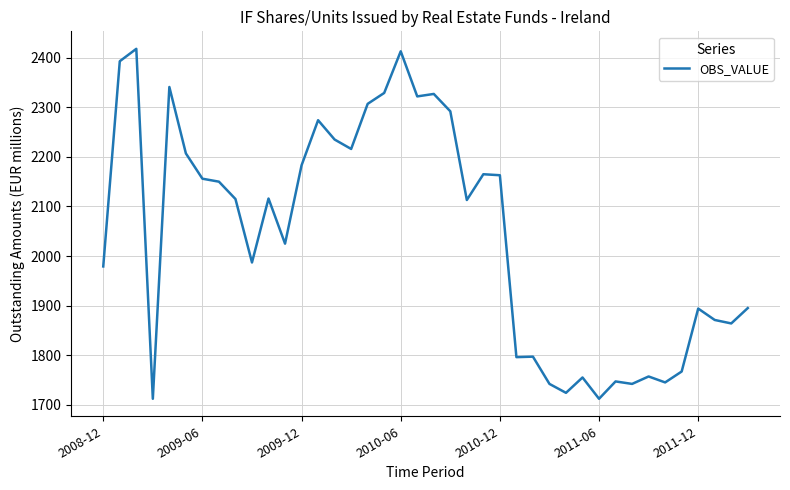

What is the difference between the maximum and minimum values?

706